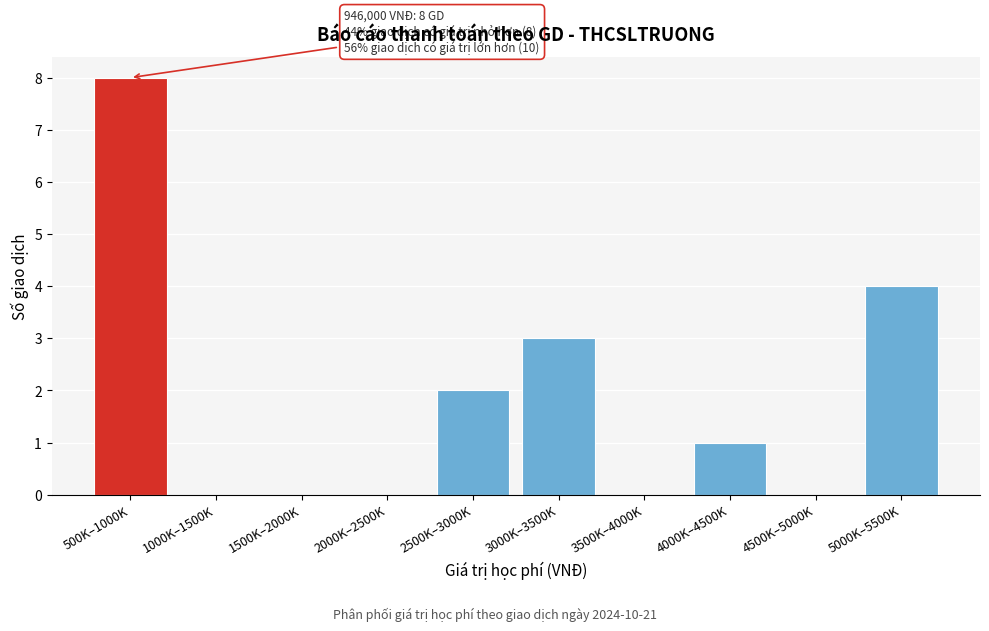

Reading left to right, what are all the values shown in this chart?

500K–1000K=8	1000K–1500K=0	1500K–2000K=0	2000K–2500K=0	2500K–3000K=2	3000K–3500K=3	3500K–4000K=0	4000K–4500K=1	4500K–5000K=0	5000K–5500K=4